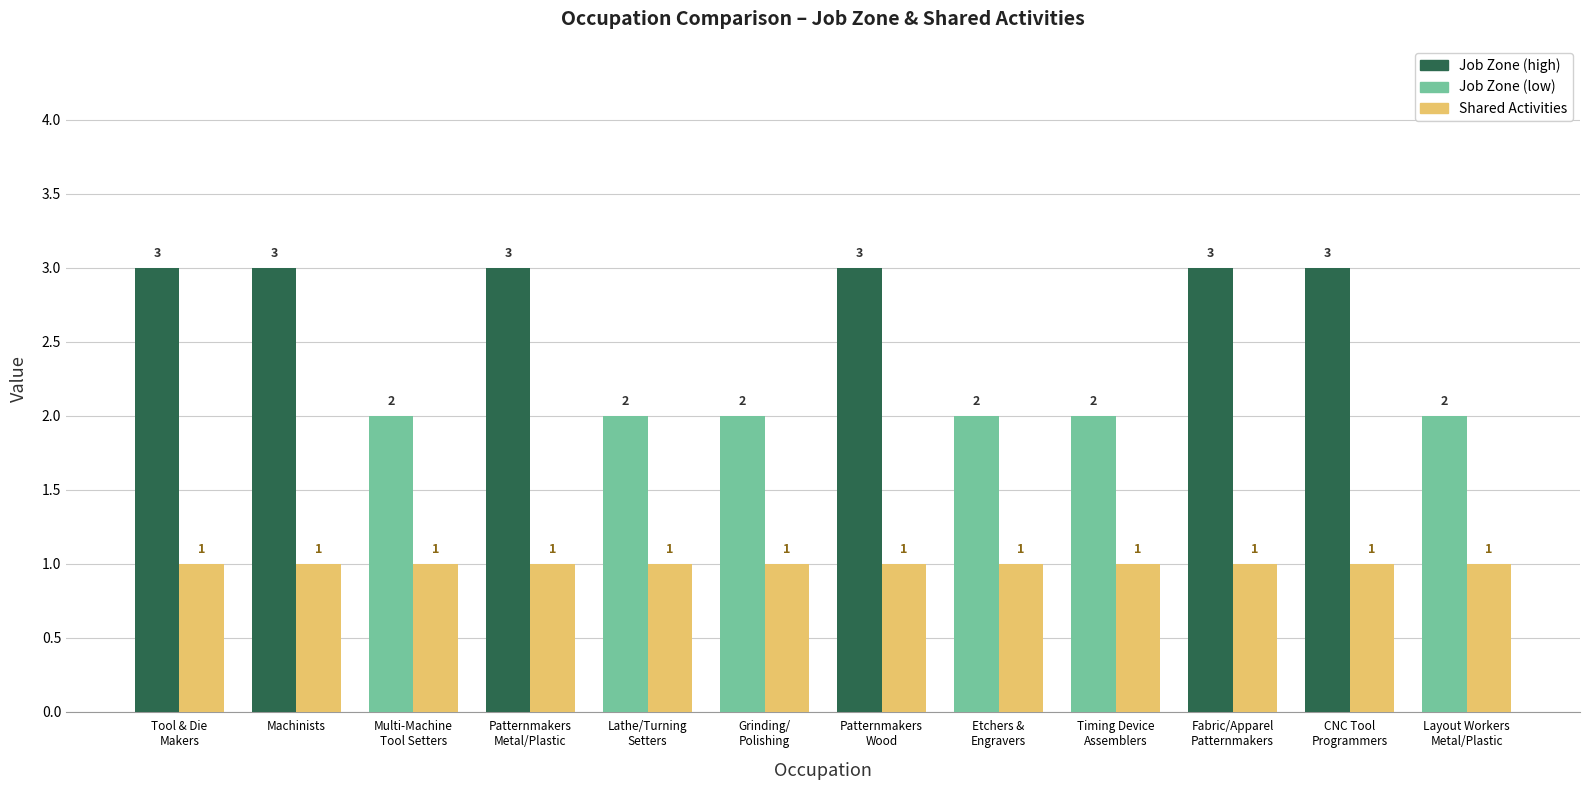

The value of Shared Activities at Etchers and Engravers is 0. True or false?

False